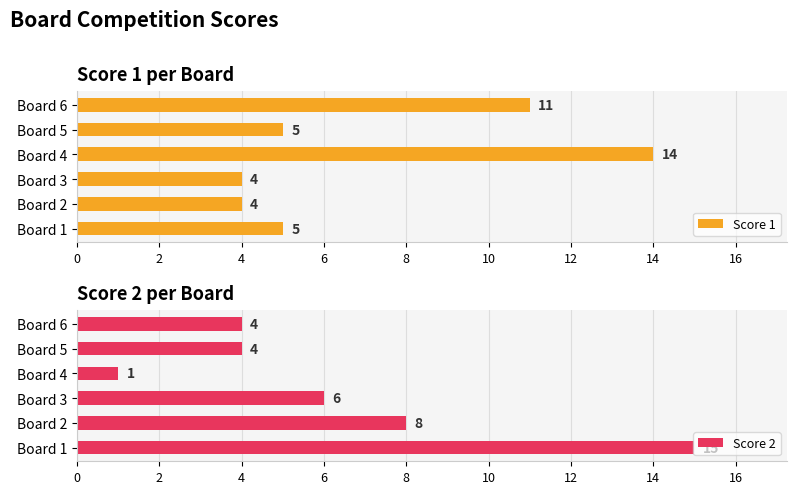

What is the minimum value for Score 1?

4